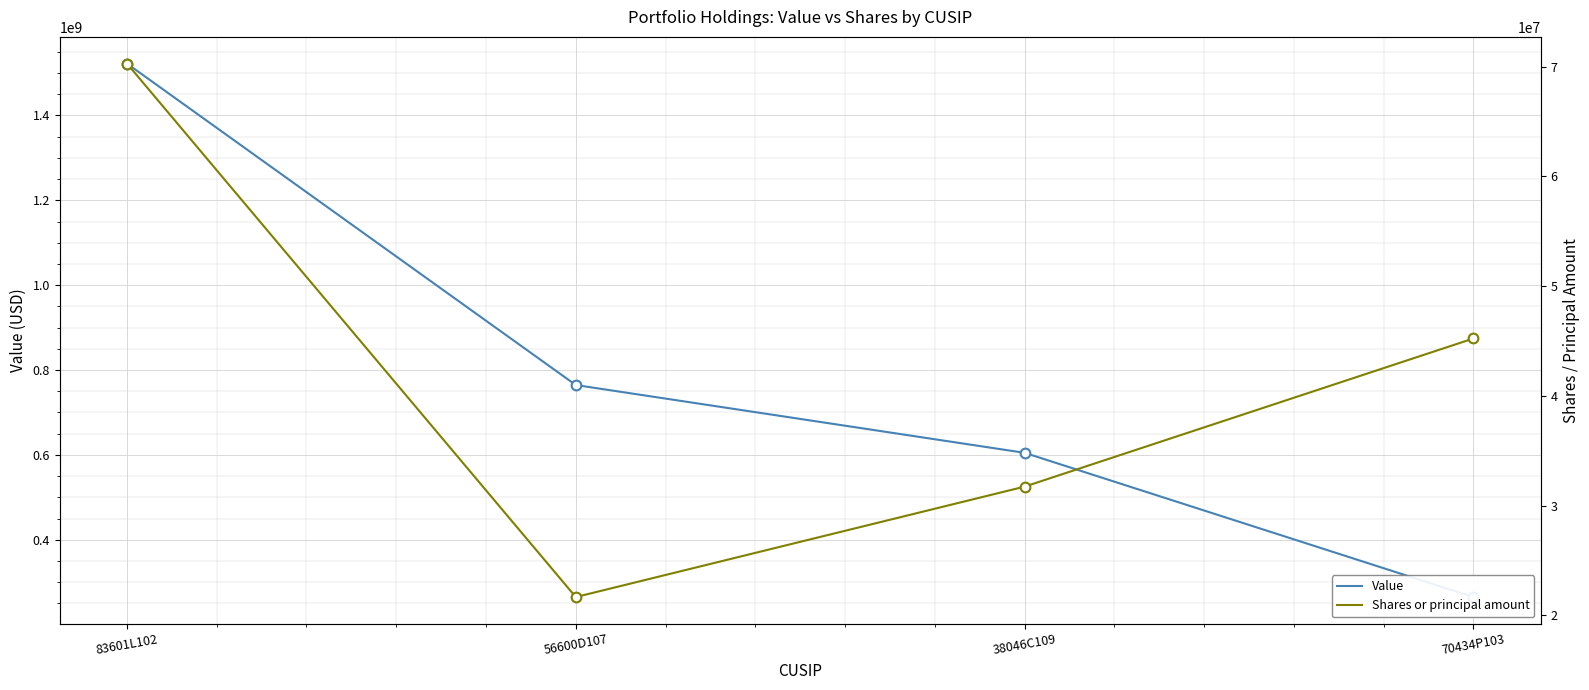

What is the average value of the Shares or principal amount series?

42233069